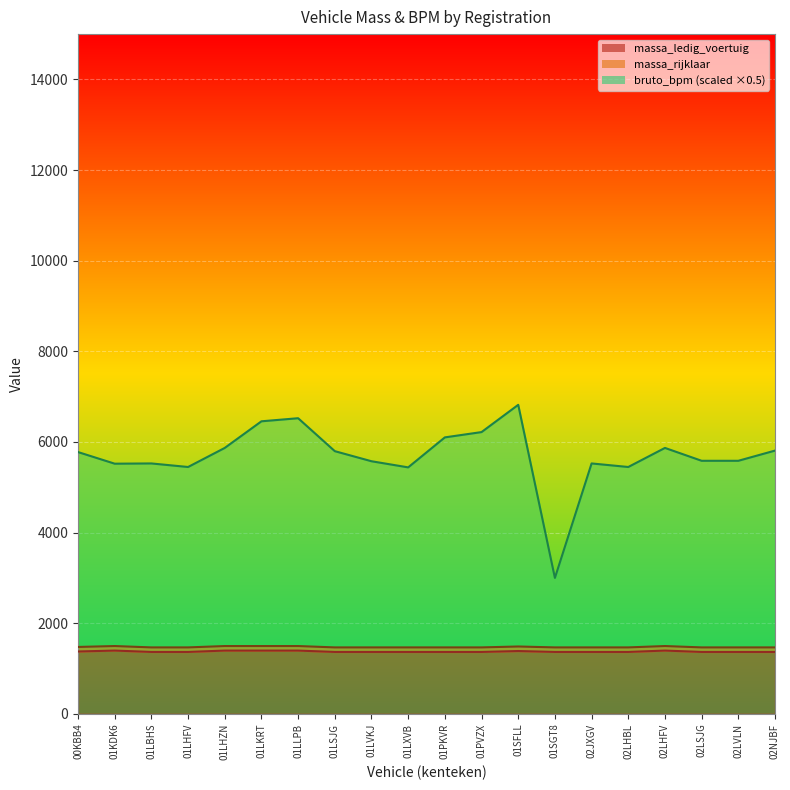

What is the maximum value shown in the chart?

6818.5